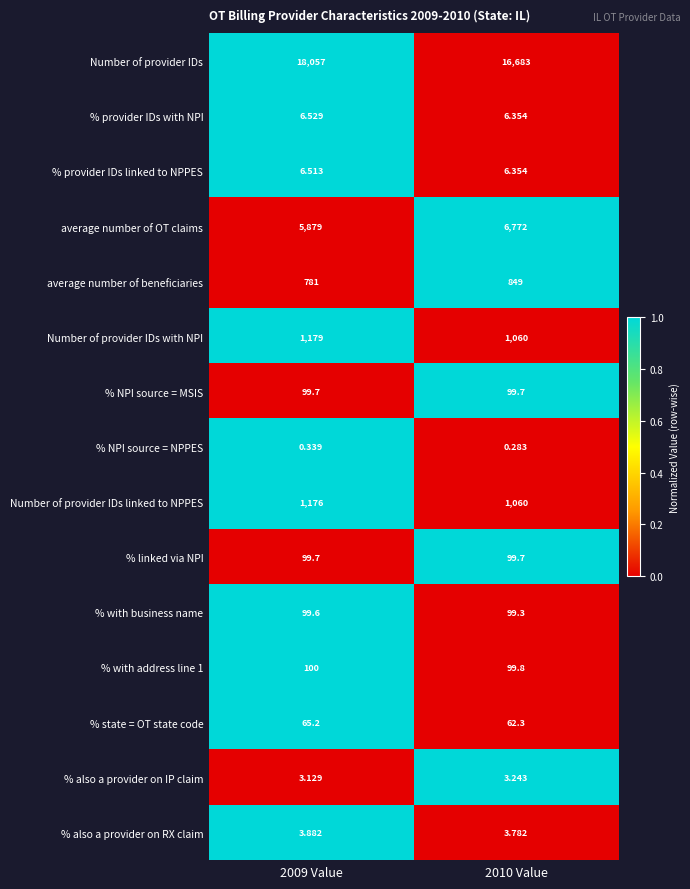

Is the value of % also a provider on RX claim at 2009 Value greater than the value of Number of provider IDs at 2010 Value?

No